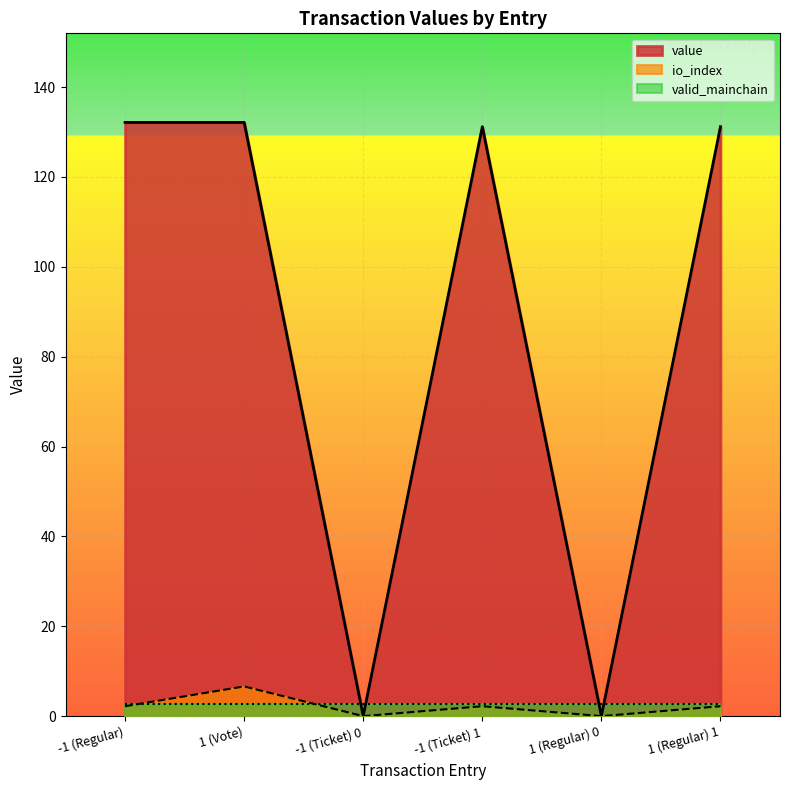

Is it true that io_index equals 8.6 at 1 (Vote)?

False